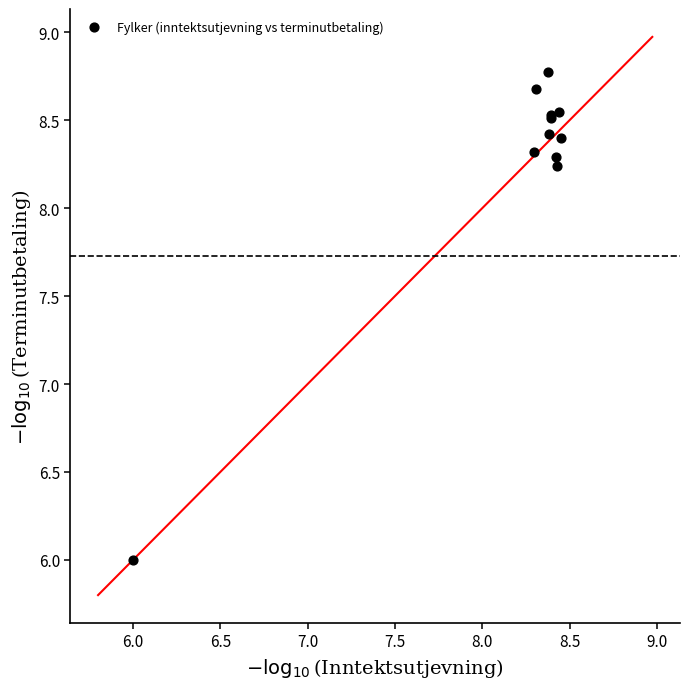

What Y value in the scatter plot is closest to 7?

6.0